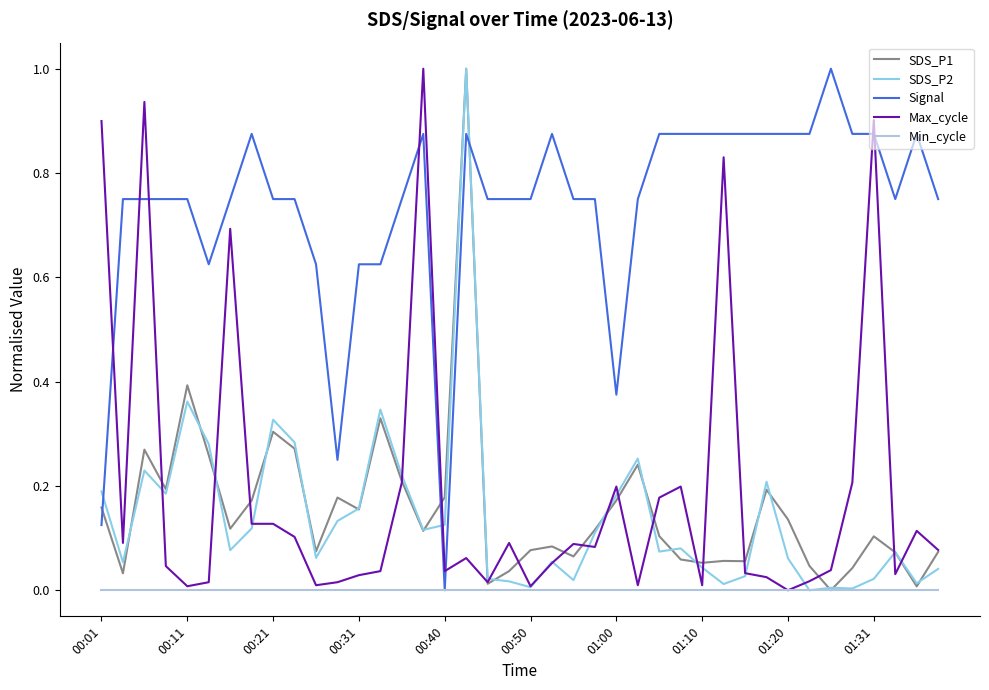

Which series has the largest total across all categories?

Signal